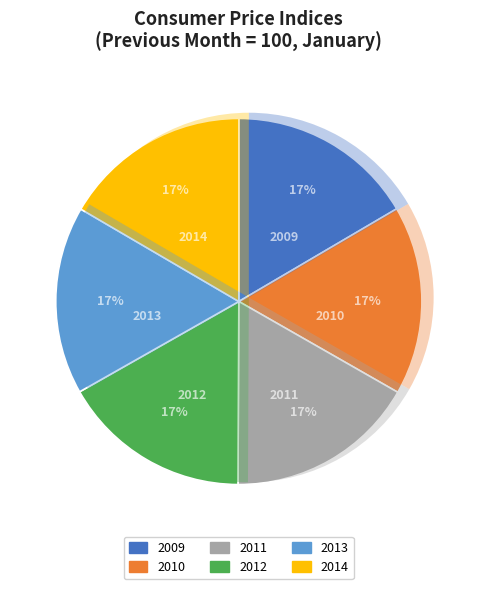

Which has a higher value, 2010 or 2009?

2010